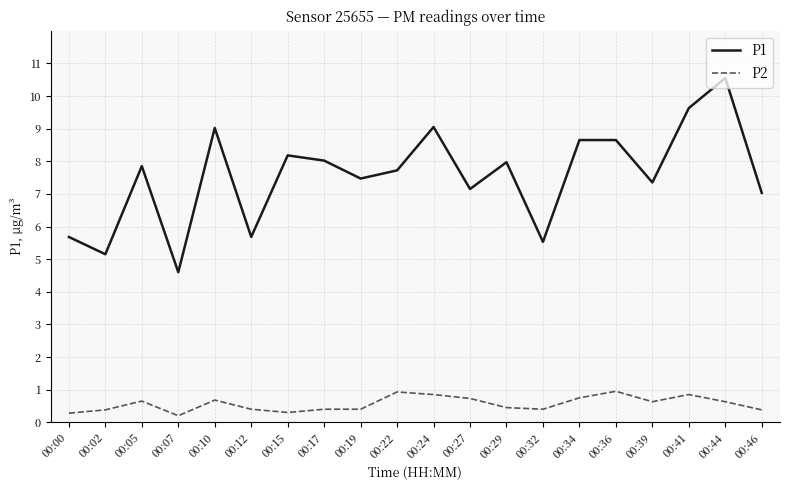

What is the difference between the second highest and minimum values in the P1 series?

5.0